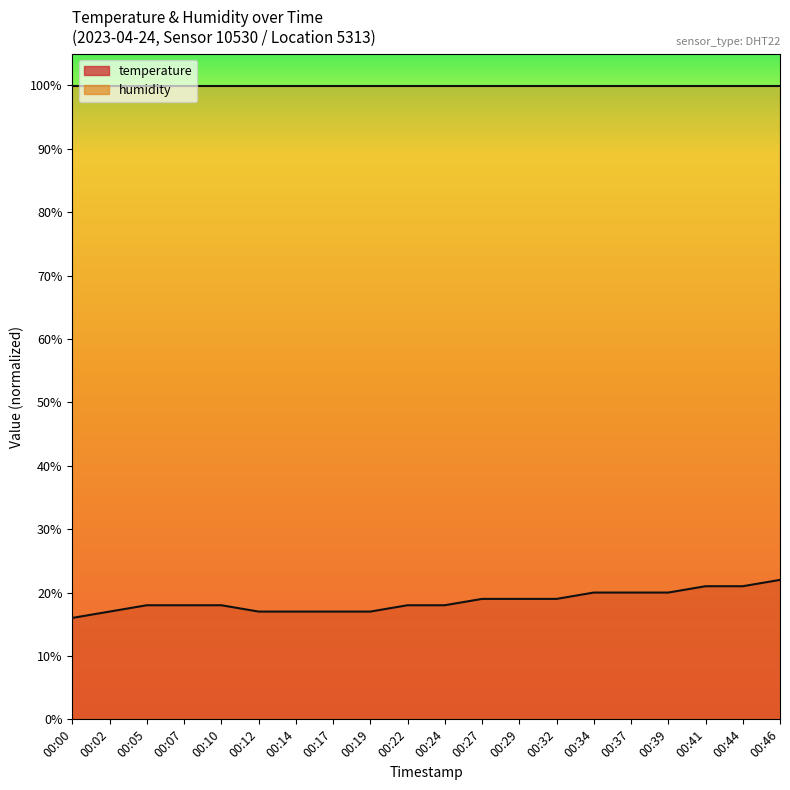

What is the value of the 5th point from the left?

18.0